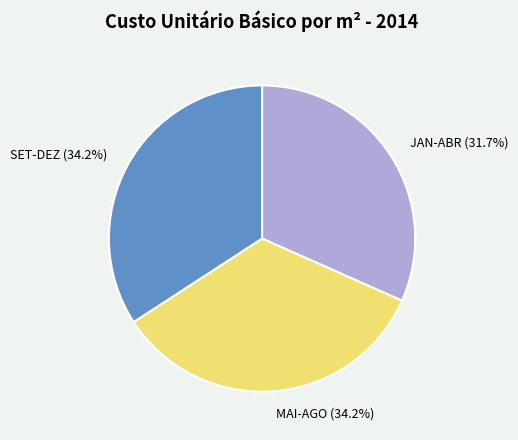

What is the smallest slice in the pie chart?

JAN-ABR (31.7%)